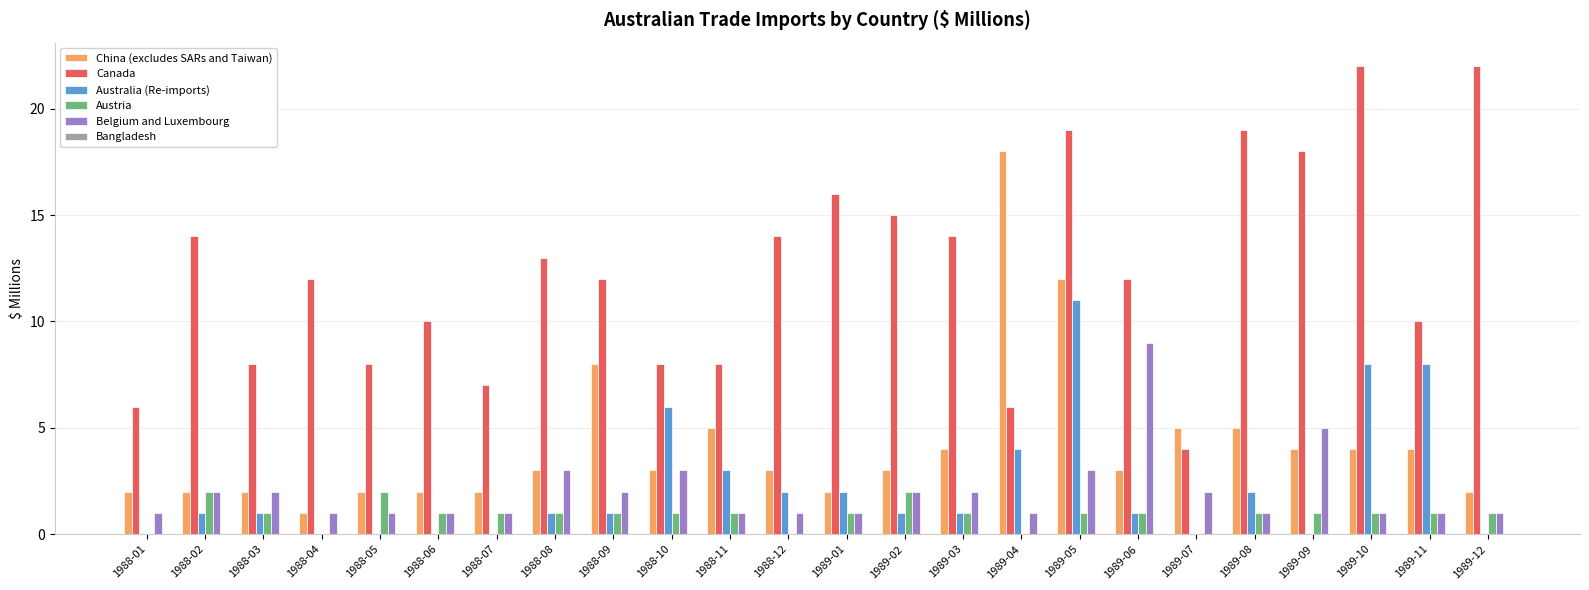

Between 1988-09 and 1989-03, which series saw the biggest shift?

China (excludes SARs and Taiwan)